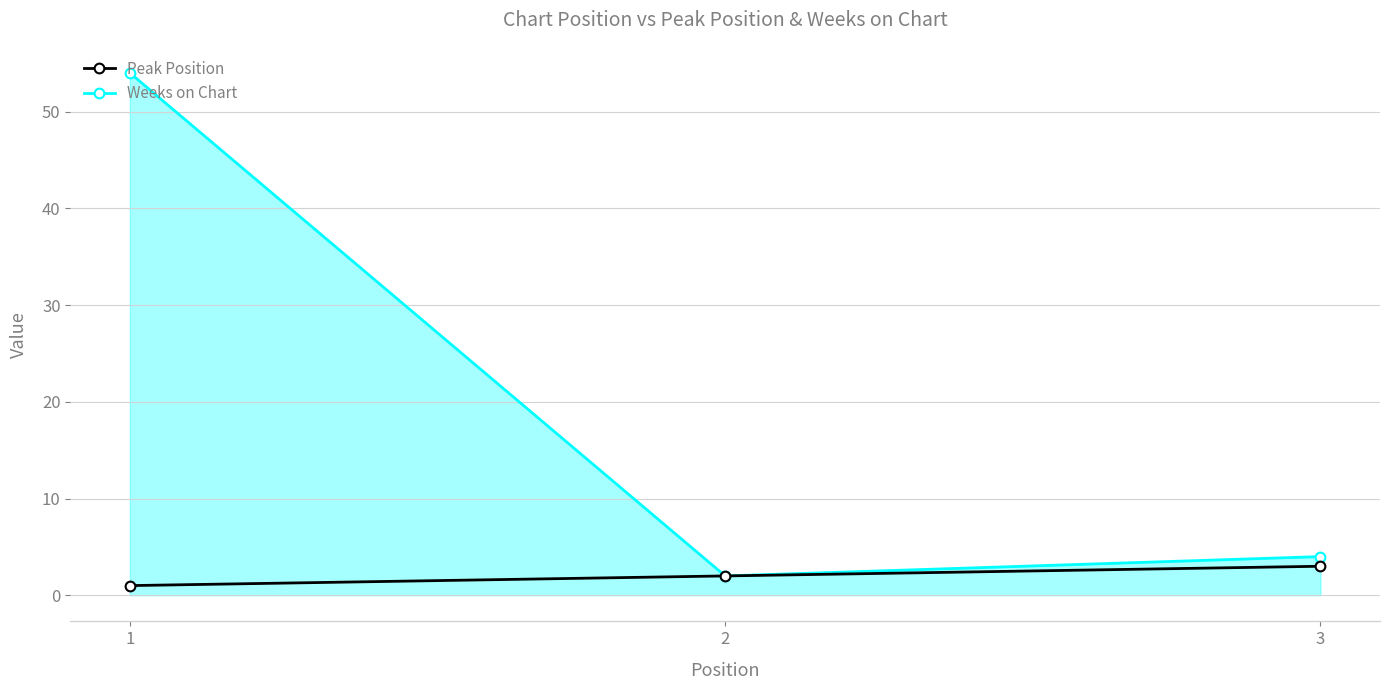

Reading left to right, what are all the values shown in this chart?

Peak Position: 1	2	3
Weeks on Chart: 54	2	4